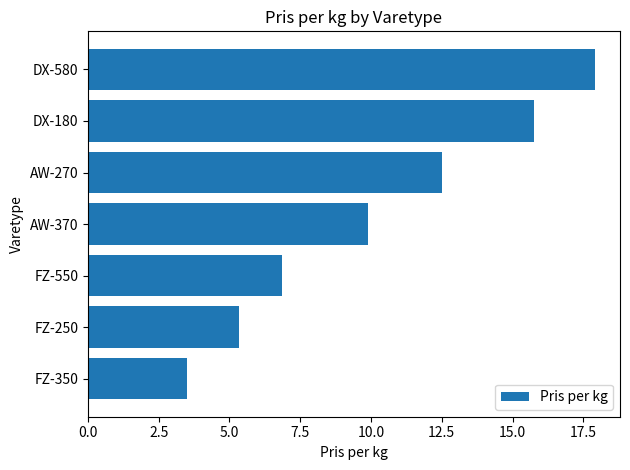

List the labels in order of value, smallest first.

FZ-350, FZ-250, FZ-550, AW-370, AW-270, DX-180, DX-580